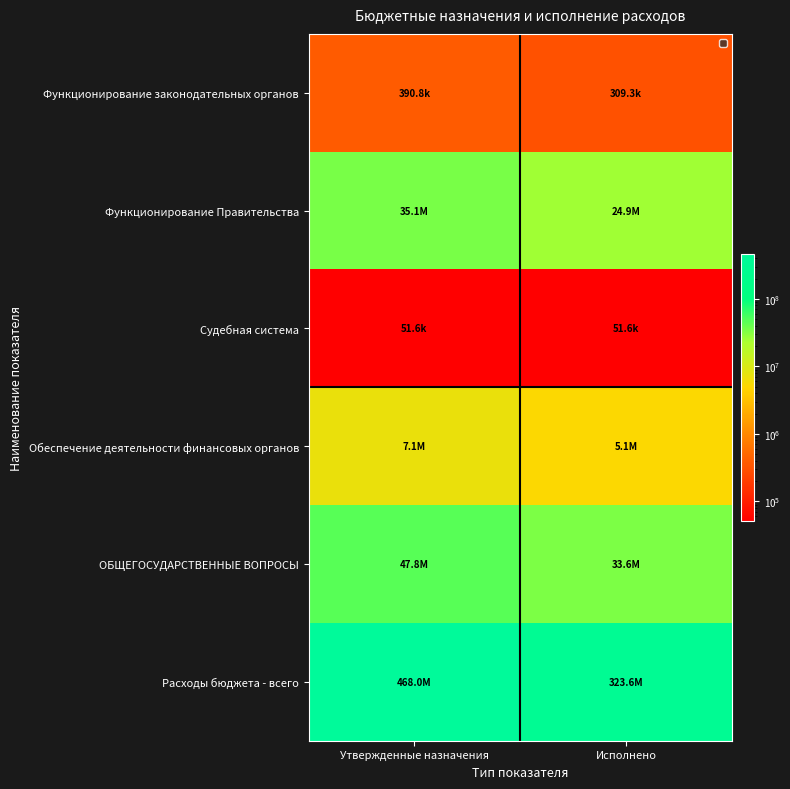

Between Утвержденные назначения and Исполнено, which is larger?

Утвержденные назначения